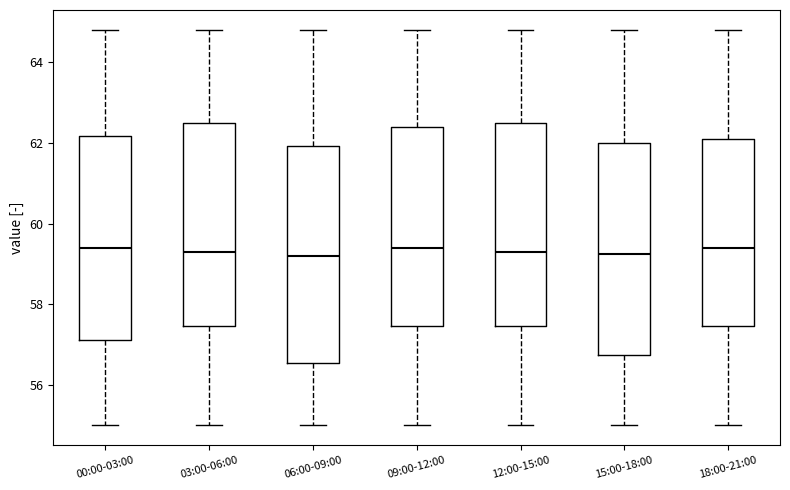

Reading left to right, transcribe this box plot: for each box, give where its median line is, the range the box spans, and where its two whiskers end, as read against the y-axis. The values are not printed on the chart, so give them approximately, as read against the axis.

00:00-03:00: median 59.4, box 57.2 to 62.2, whiskers 55.0 to 64.8
03:00-06:00: median 59.4, box 57.4 to 62.6, whiskers 55.0 to 64.8
06:00-09:00: median 59.2, box 56.6 to 62.0, whiskers 55.0 to 64.8
09:00-12:00: median 59.4, box 57.4 to 62.4, whiskers 55.0 to 64.8
12:00-15:00: median 59.4, box 57.4 to 62.6, whiskers 55.0 to 64.8
15:00-18:00: median 59.2, box 56.8 to 62.0, whiskers 55.0 to 64.8
18:00-21:00: median 59.4, box 57.4 to 62.2, whiskers 55.0 to 64.8